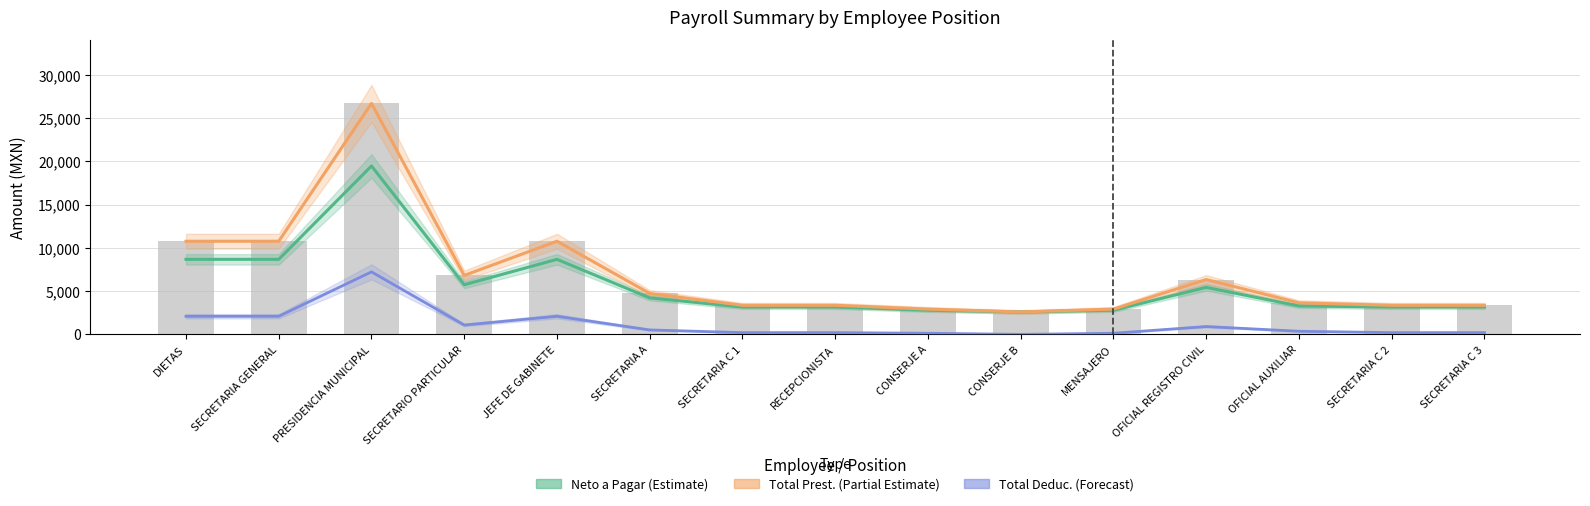

How many values in the Total Deduc. (Forecast) series are below 361?

7